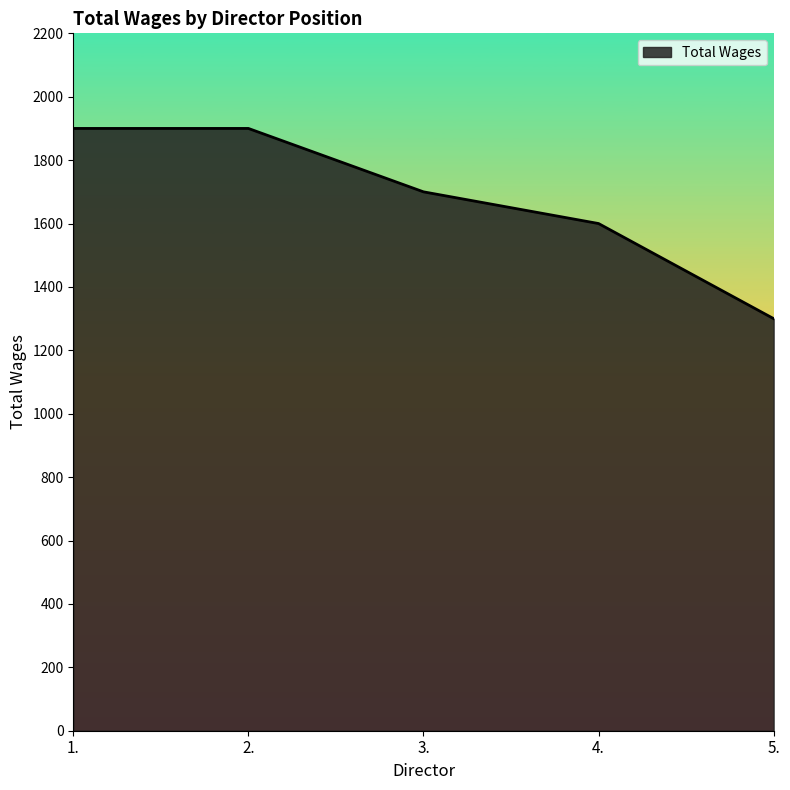

True or false: there are more than 1 points higher than both neighbors.

False